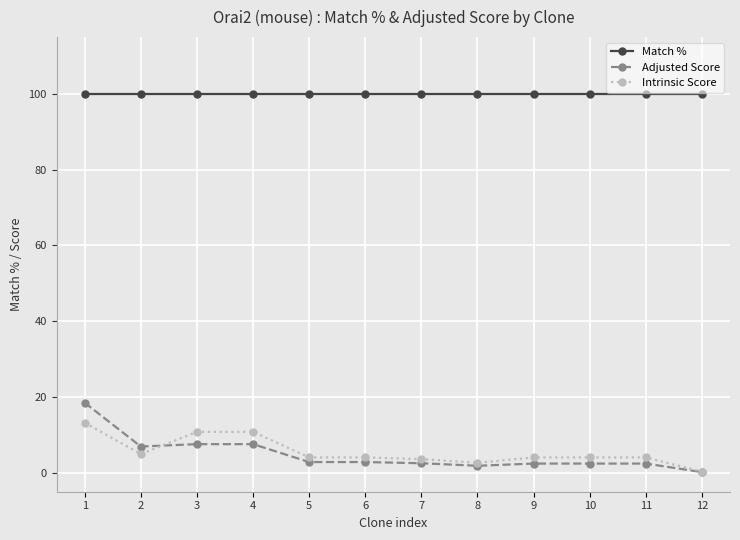

True or false: Intrinsic Score and Match % intersect in this chart.

False